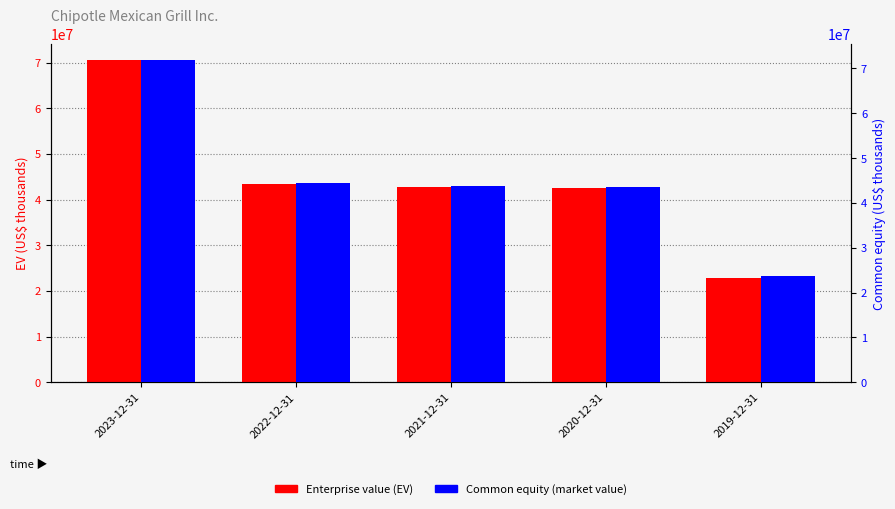

What is the difference between the maximum and minimum values in the Common equity (market value) series?

48142505